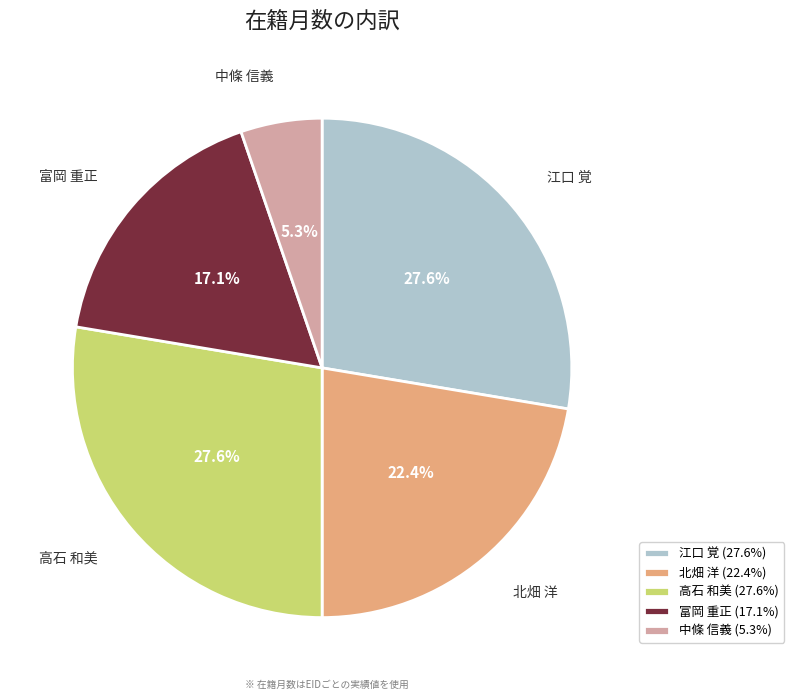

Combined, do 北畑 洋 and 中條 信義 account for over 50%?

No